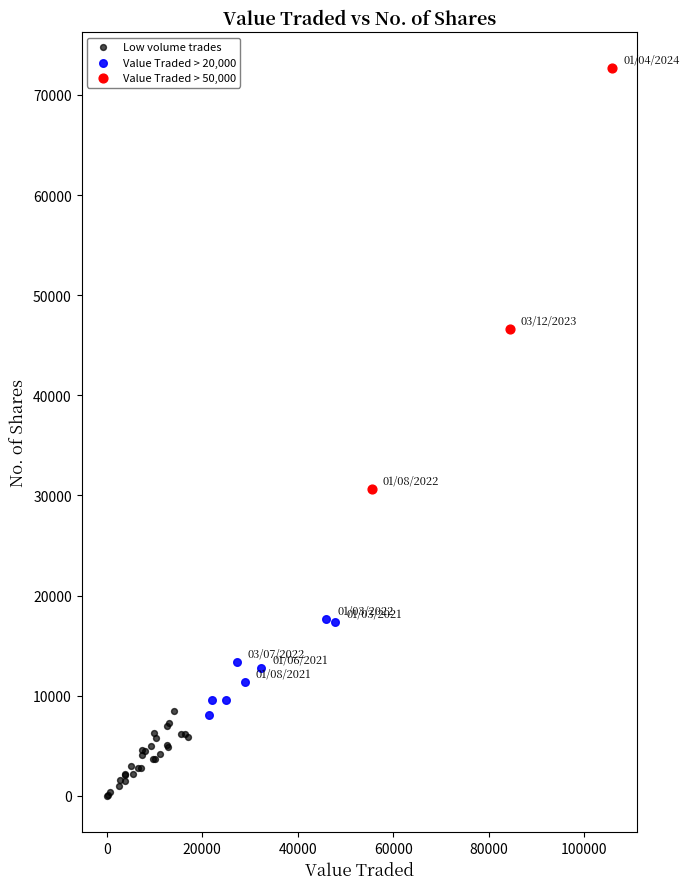

Which series contains the lowest Y value?

Low volume trades